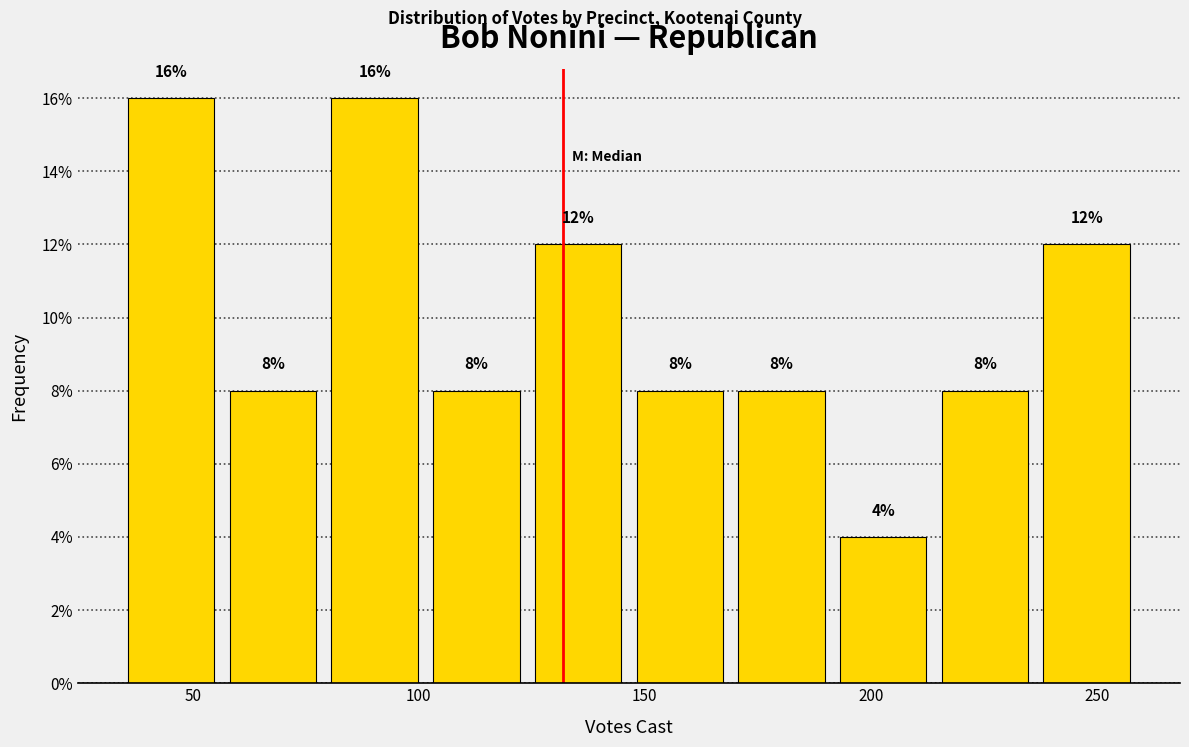

What is the height of the bar covering 79.0 to 101.5 on the x-axis? The bar edges are not printed on the chart, so give them approximately, as read against the axis.

16